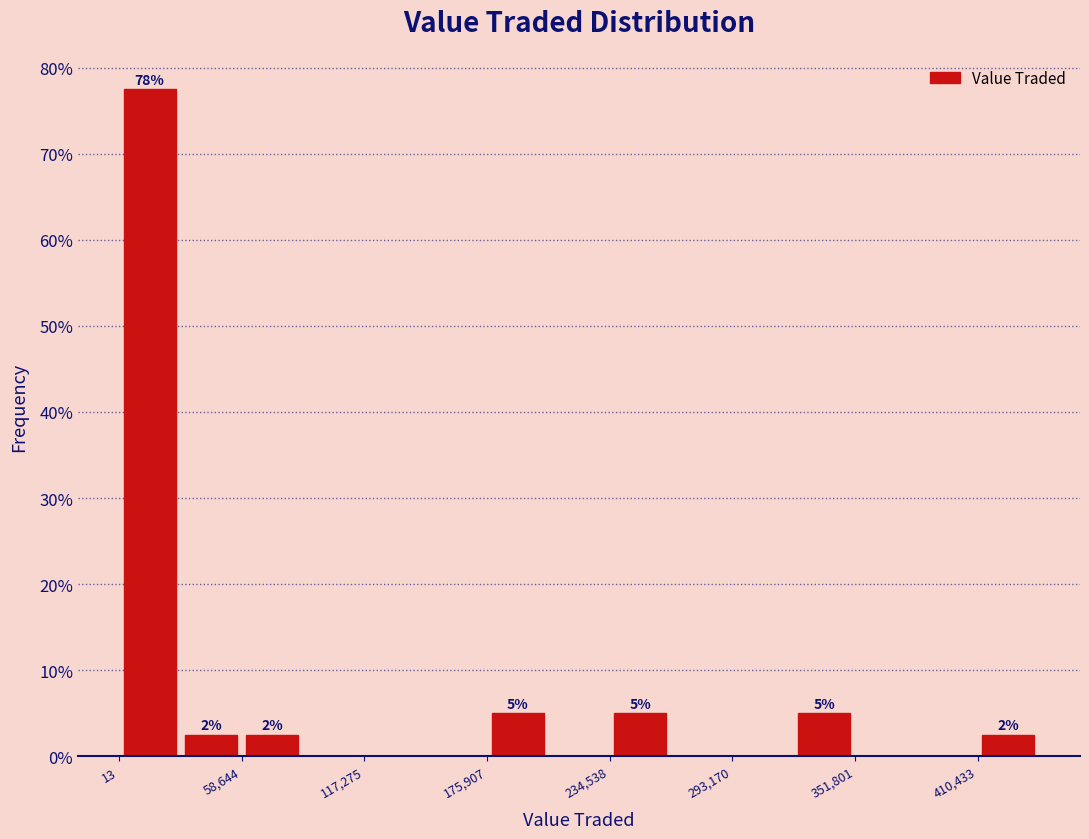

Read against the x-axis, roughly where is the centre of the tallest bar?

10000